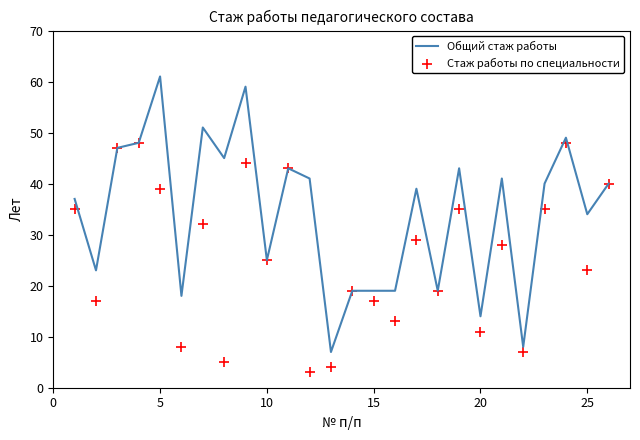

What are all the series names shown in the legend?

Общий стаж работы, Стаж работы по специальности